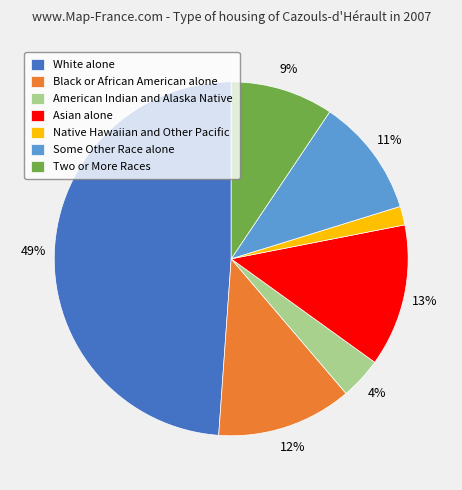

To the nearest percent, what is the difference between the American Indian and Alaska Native and Some Other Race alone slice percentages?

7%